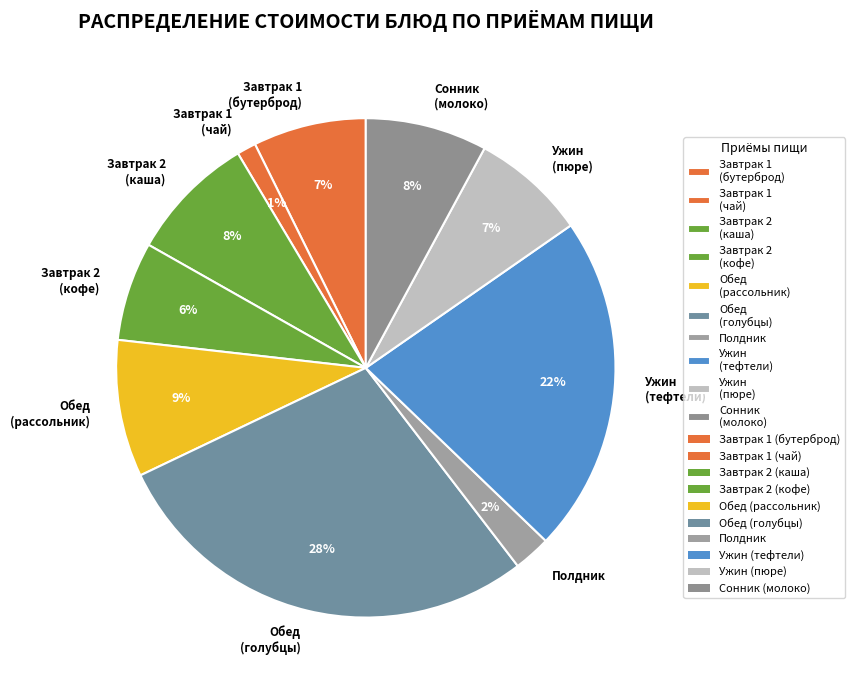

Which category has the smallest portion of the pie?

Завтрак 1 (чай)